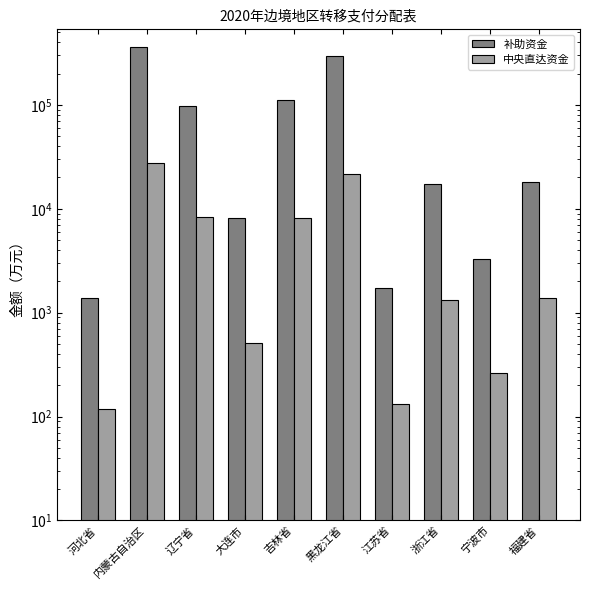

At 福建省, list the series in order from largest to smallest.

补助资金, 中央直达资金